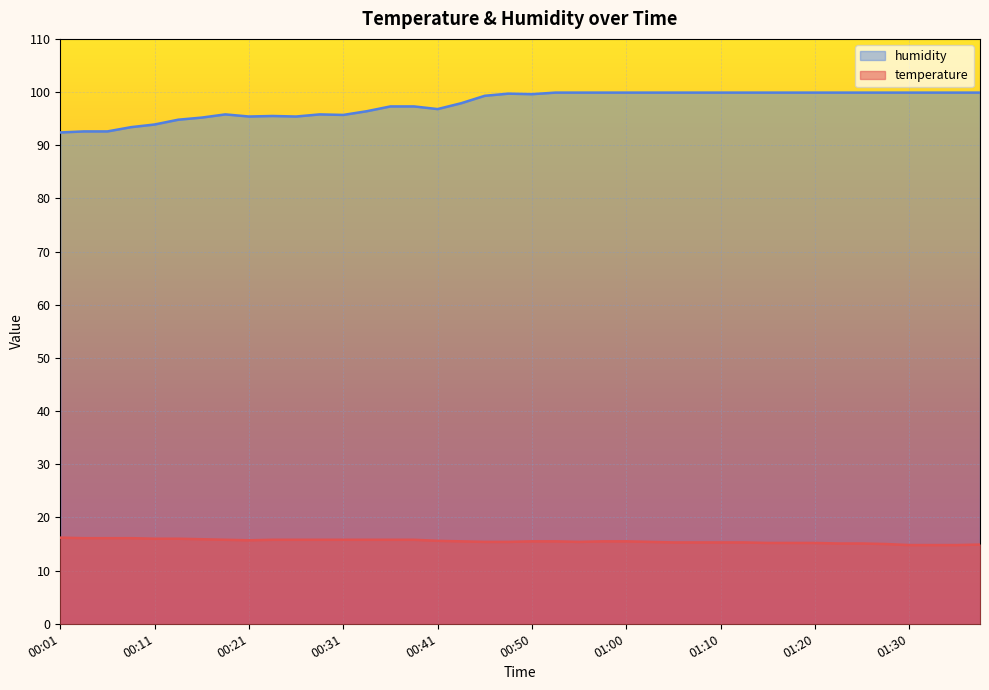

What are all the series names shown in the legend?

humidity, temperature